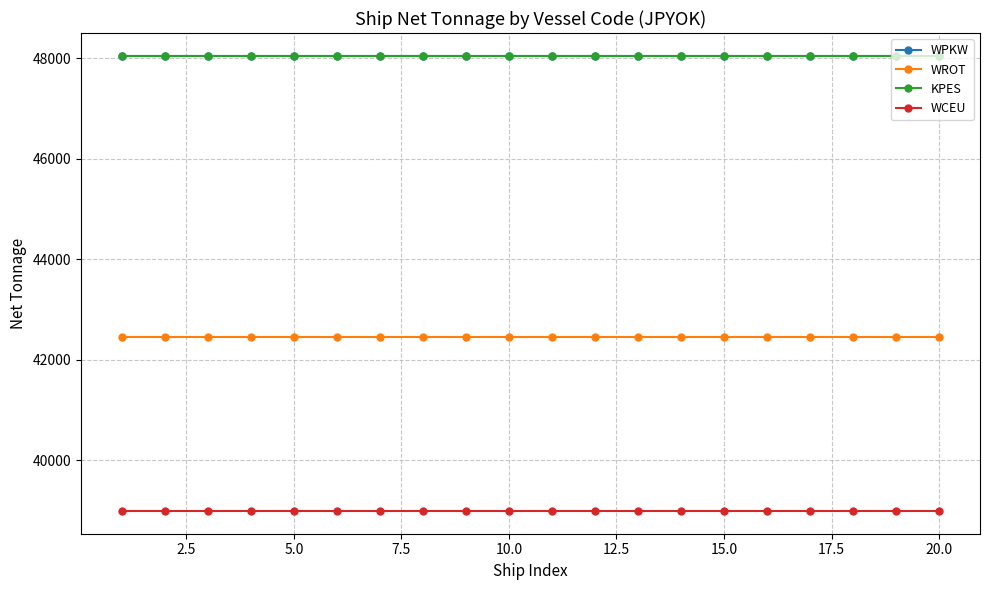

What is the value of the WPKW point at the 14th from the left?

48047